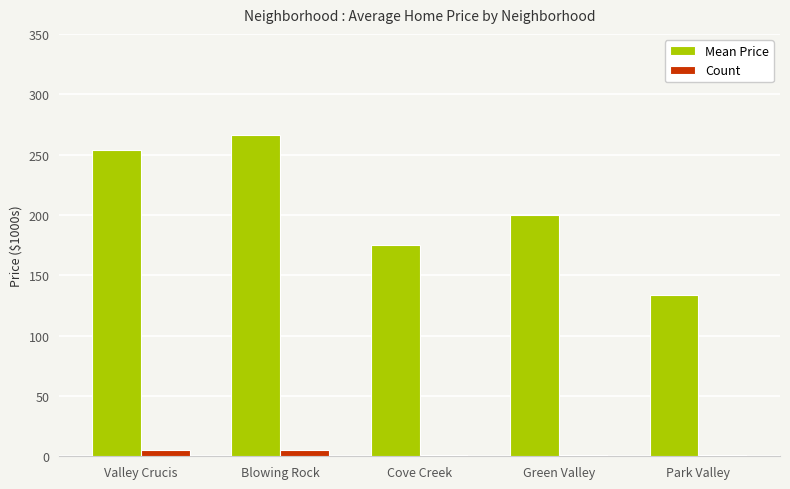

Reading left to right, transcribe all the data shown in this chart.

Mean Price: Valley Crucis=253.5	Blowing Rock=266.0	Cove Creek=175.0	Green Valley=199.9	Park Valley=133.9
Count: Valley Crucis=5.0	Blowing Rock=5.0	Cove Creek=1.0	Green Valley=1.0	Park Valley=1.0